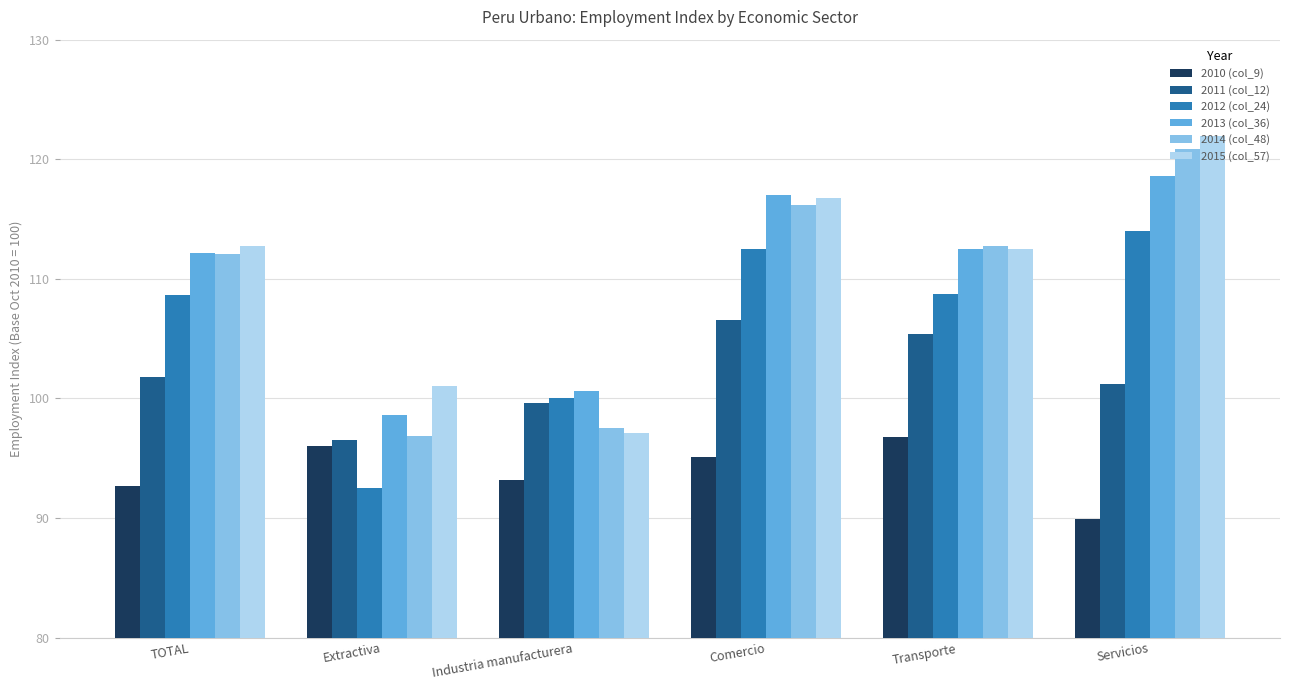

Which series has the largest total across all categories?

2015 (col_57)